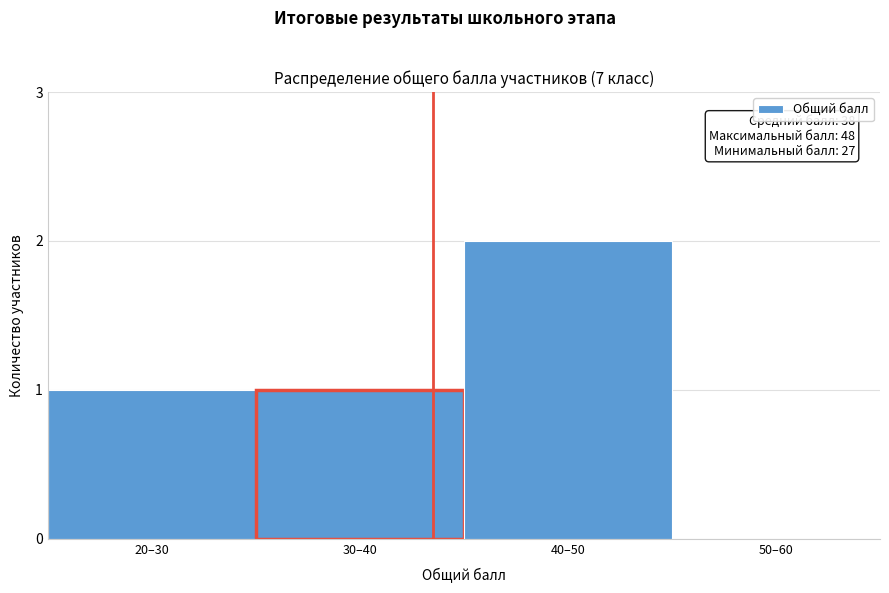

Reading left to right, what are all the values shown in this chart?

20–30=1	30–40=1	40–50=2	50–60=0